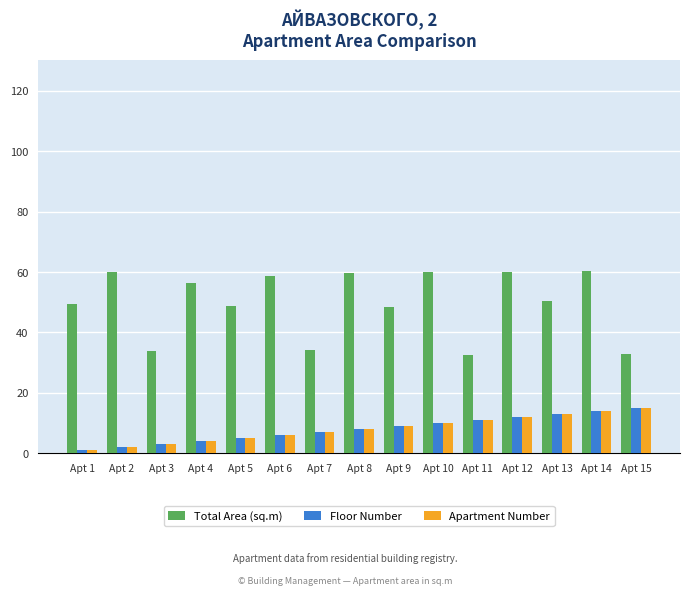

The Total Area (sq.m) series shows 33.0 at Apt 15. True or false?

True